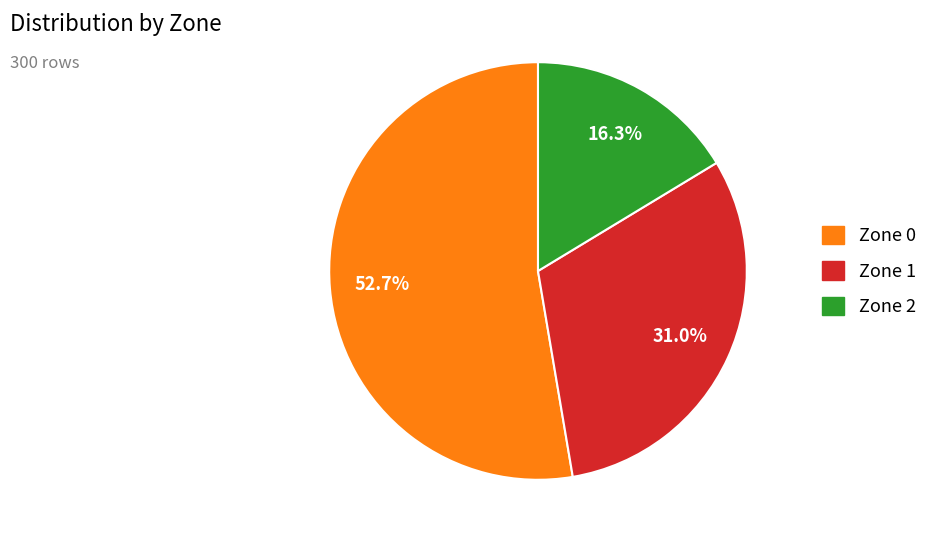

Is Zone 1 the majority of the pie?

No